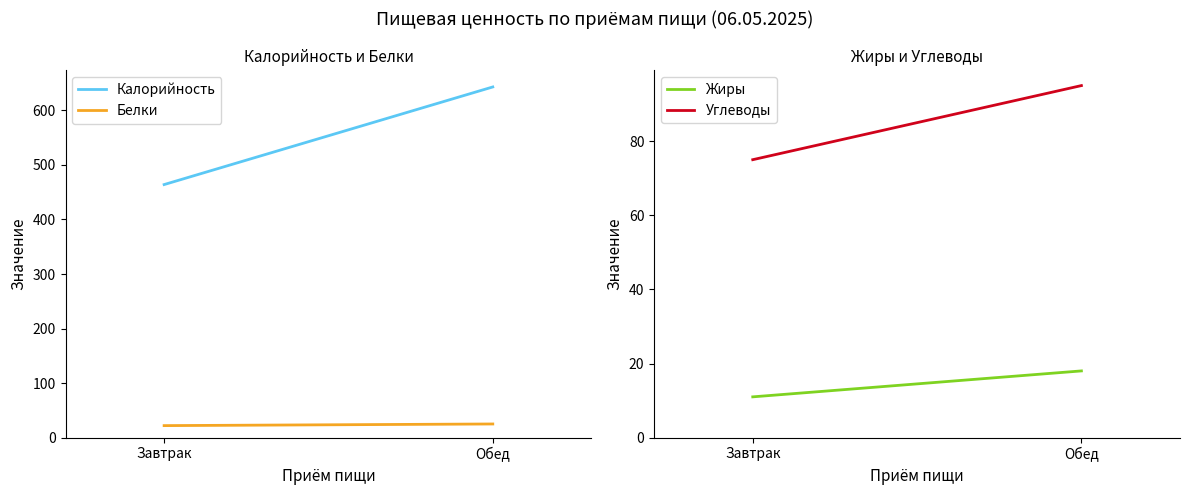

Which series changed the most between Завтрак and Обед?

Калорийность